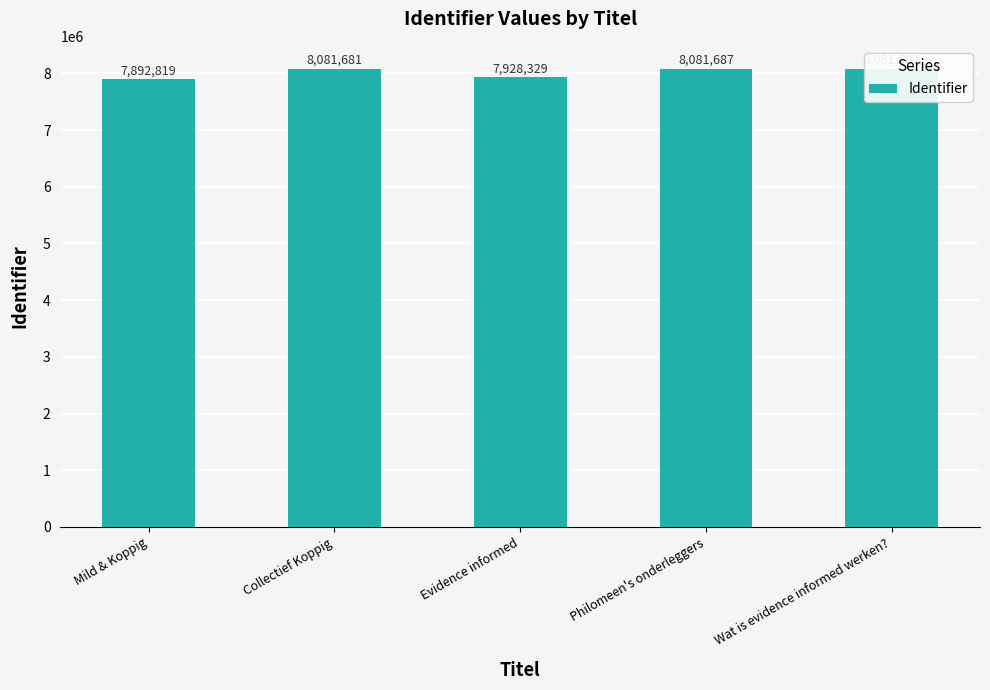

List the labels in order of value, smallest first.

Mild & Koppig, Evidence informed, Collectief Koppig, Wat is evidence informed werken?, Philomeen's onderleggers